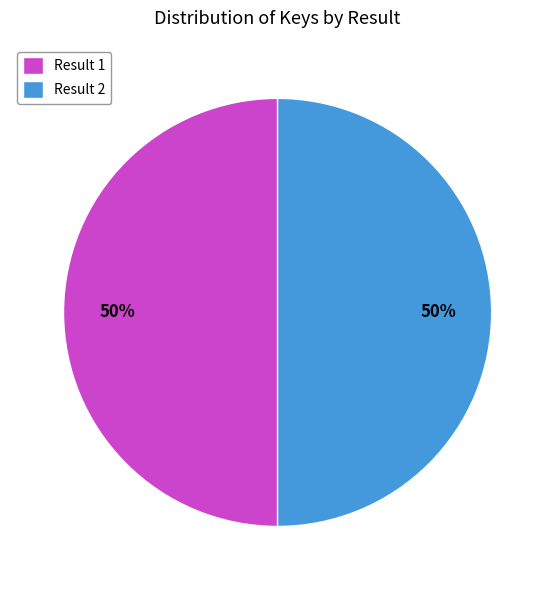

Is it true that Result 1 is 50% of the pie?

True